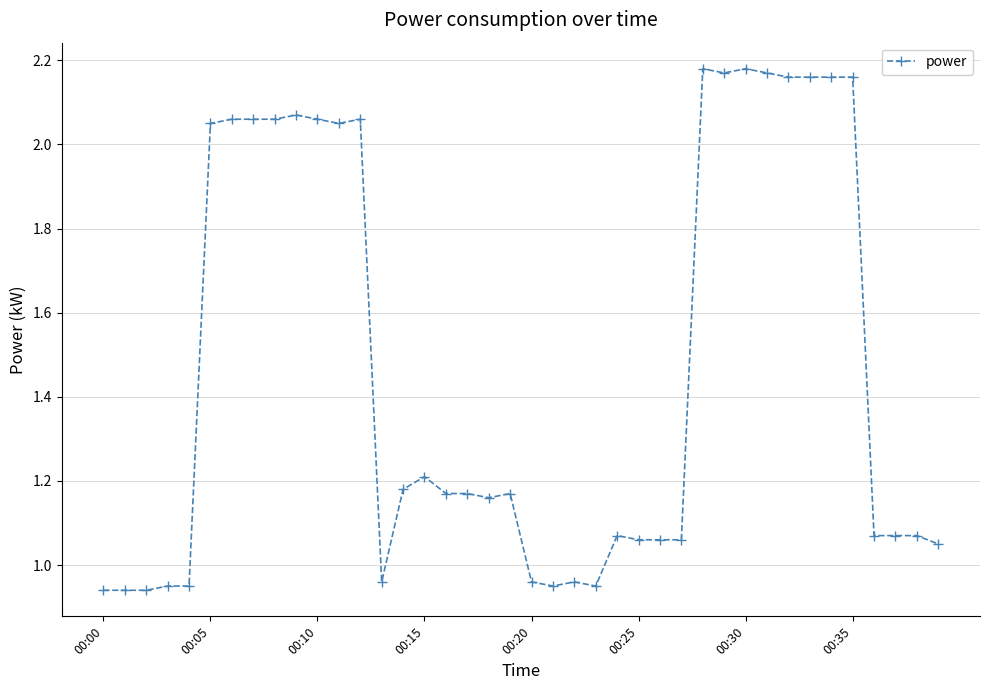

True or false: the data has more than 2 interior local peaks.

True